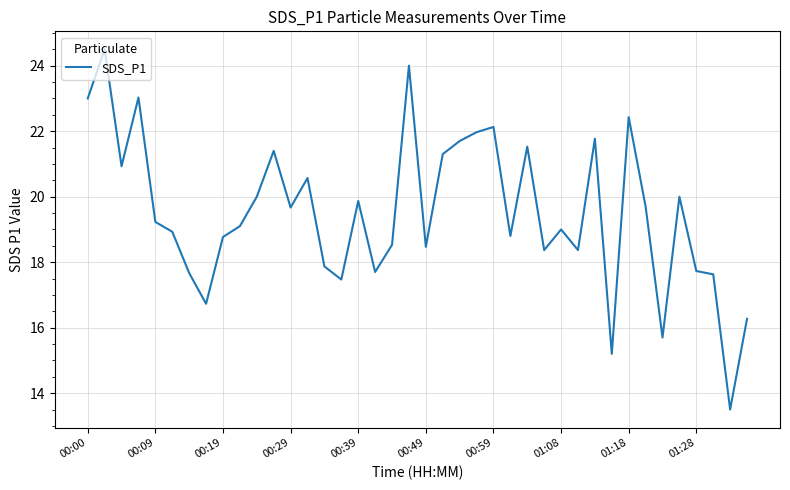

What is the smallest value displayed?

13.5